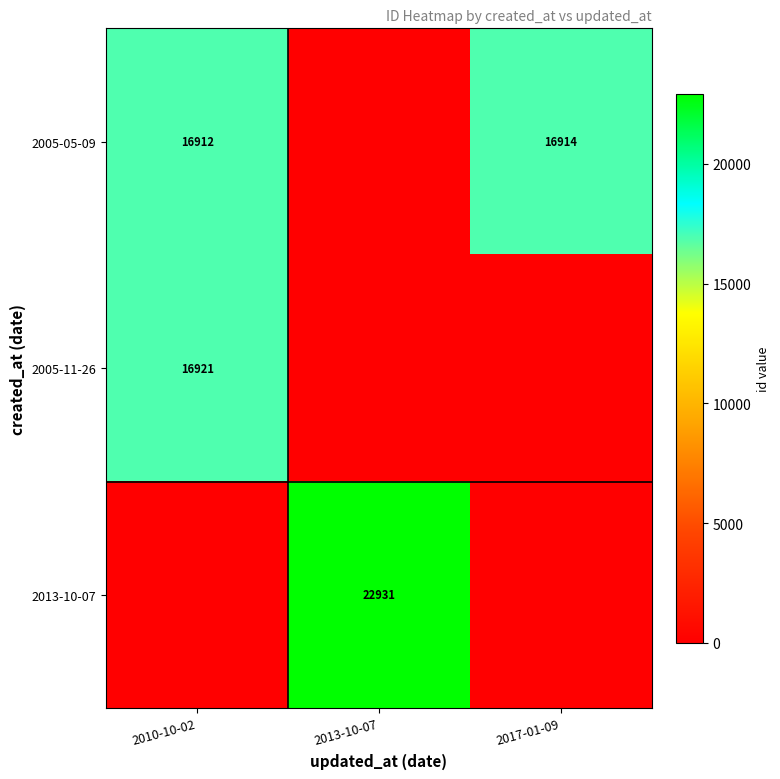

The 2005-11-26 series shows 16921 at 2010-10-02. True or false?

True